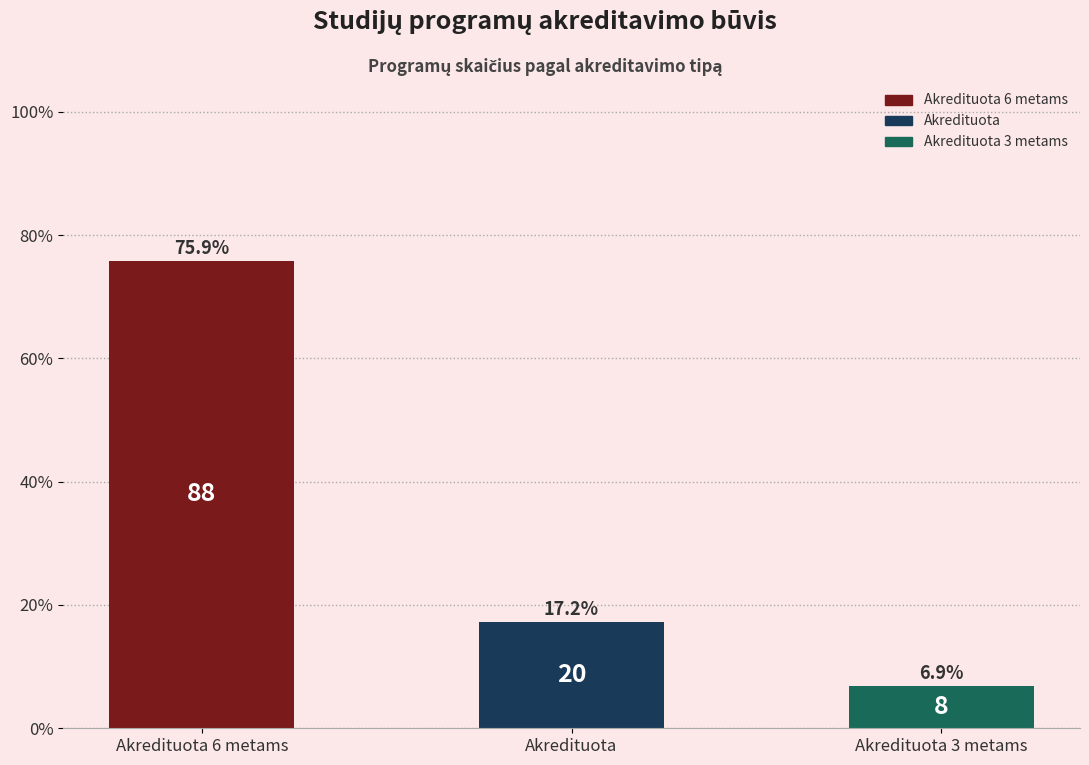

How many data points are less than 17?

1